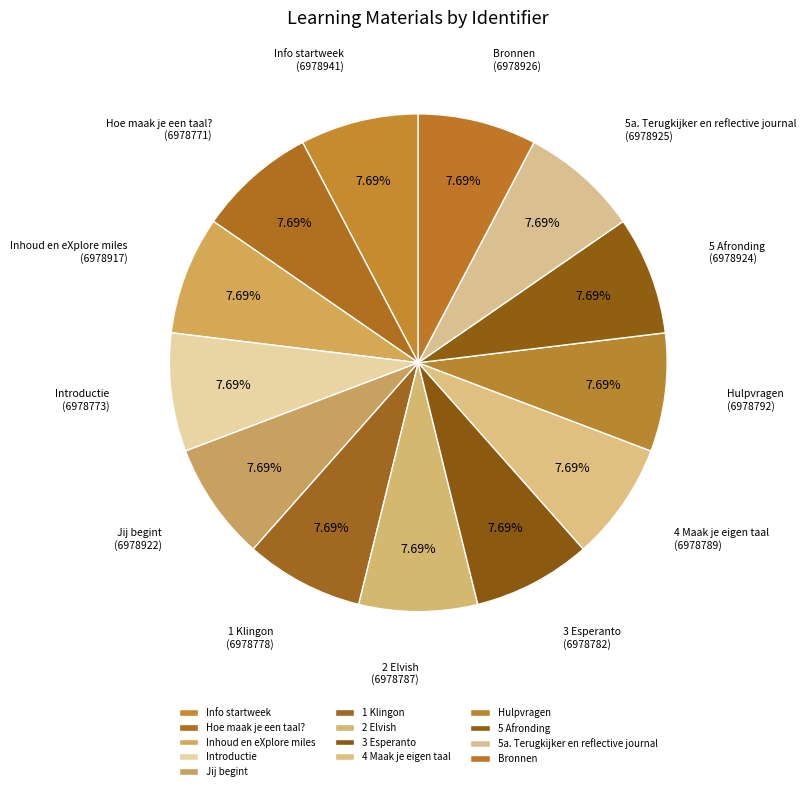

The Hoe maak je een taal? slice represents 22% of the pie. True or false?

False